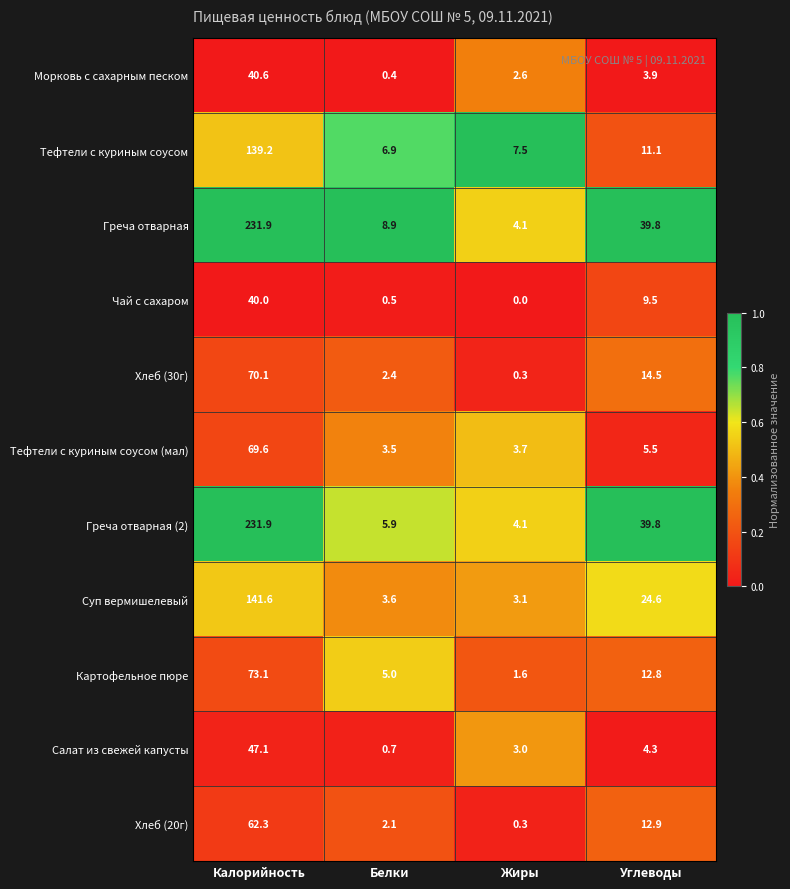

Is it true that Морковь с сахарным песком equals 22.9 at Калорийность?

False